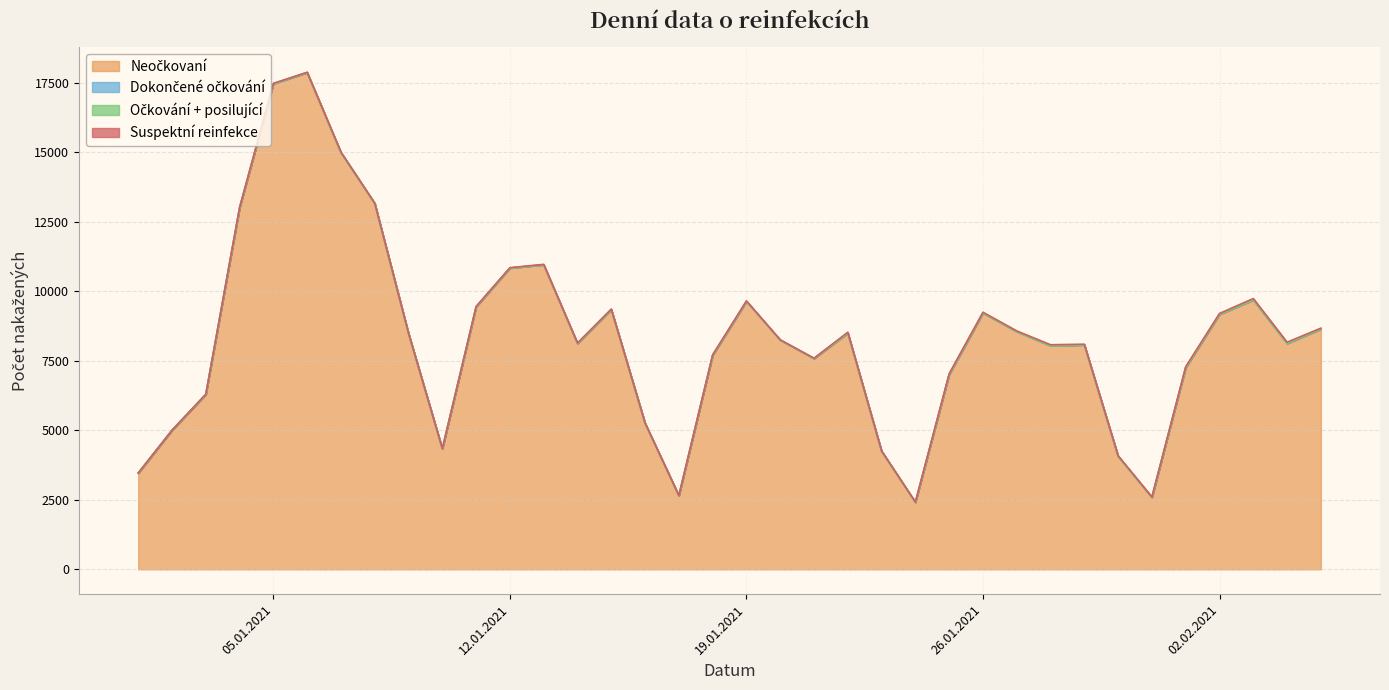

What position from the right is 03.01.2021?

34